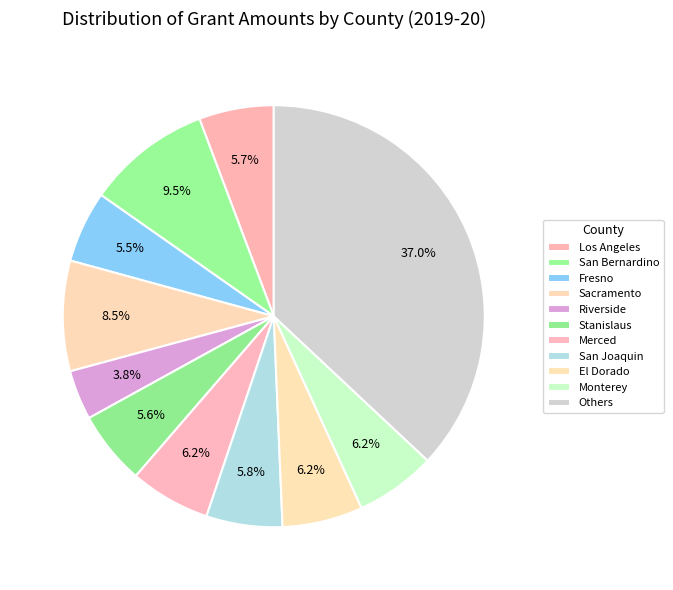

How many segments does this pie chart have?

11